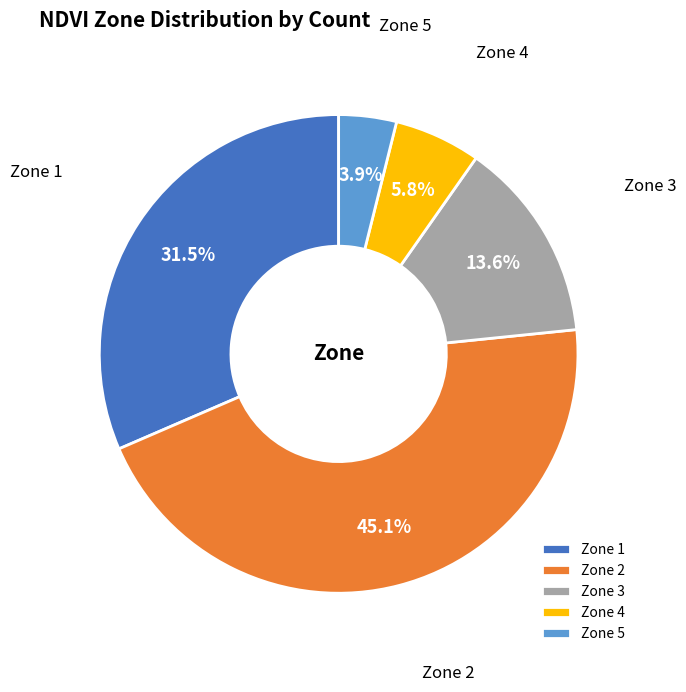

What is the total percentage of Zone 4 and Zone 1?

37.3%